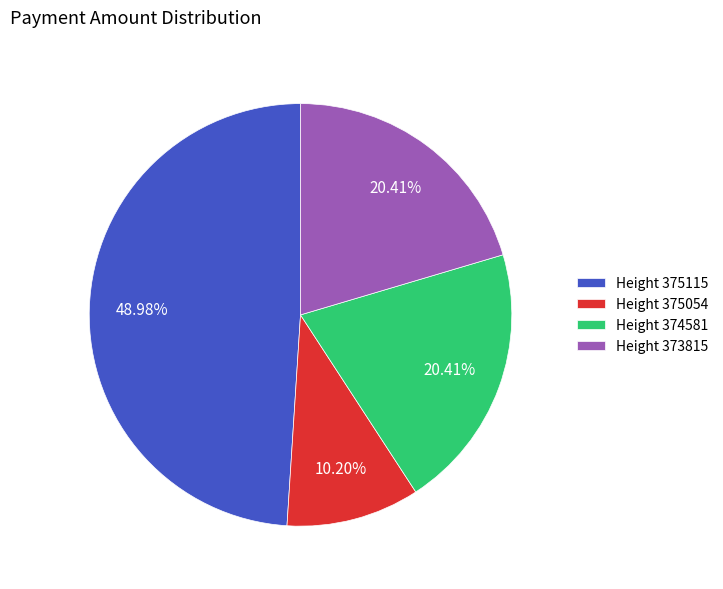

Is the sum of Height 375115 and Height 373815 greater than half?

Yes